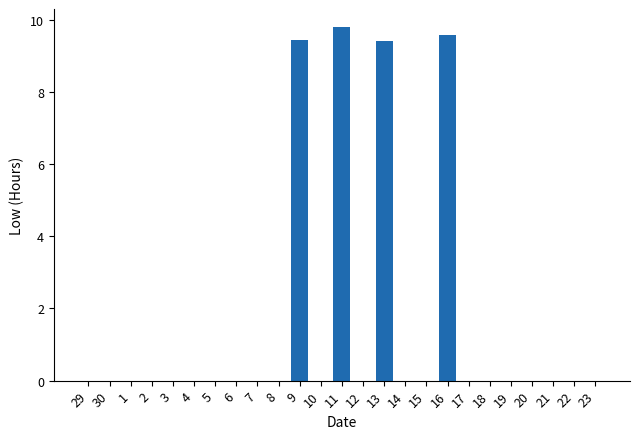

What is the sum of all values?

38.2